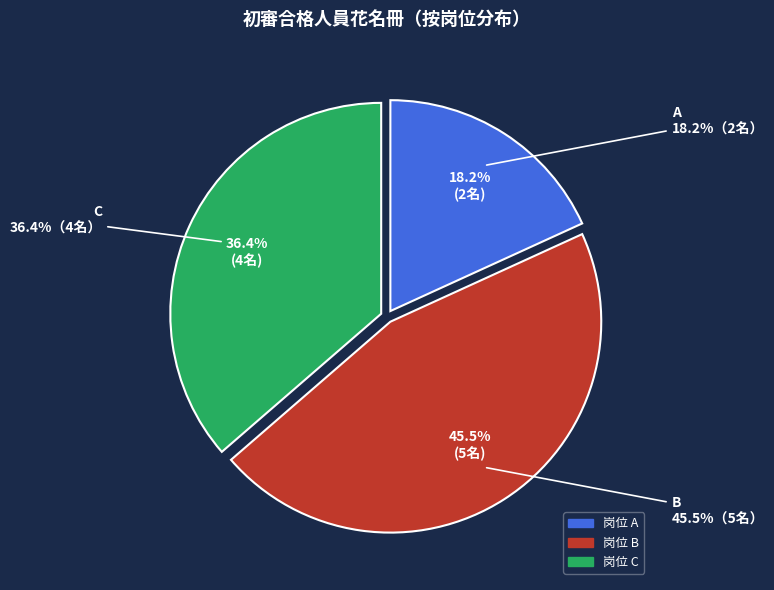

What is the change in value from A to B?

+3